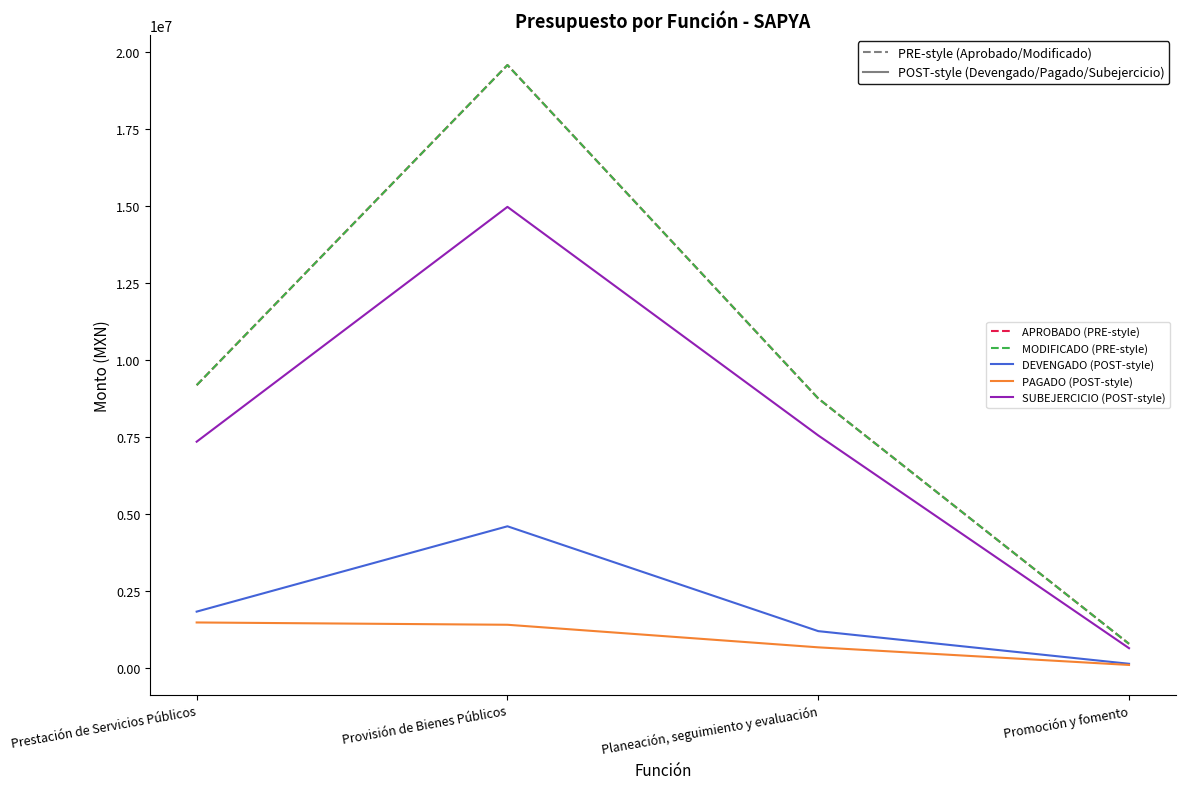

Does the chart display data point markers on the line(s)?

No